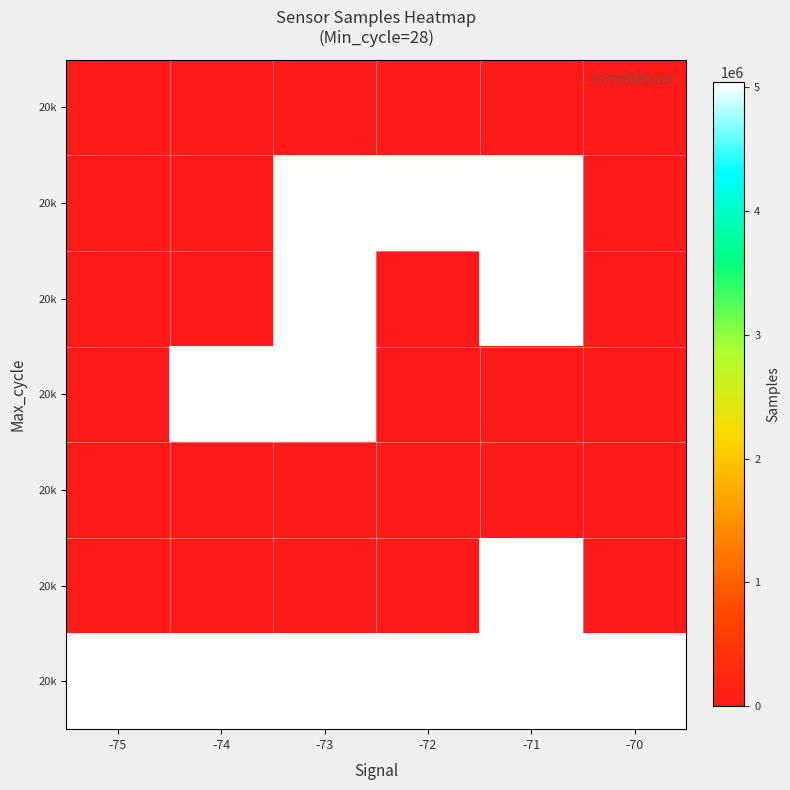

Rank the categories by row_6 value from lowest to highest.

-75, -74, -73, -72, -71, -70